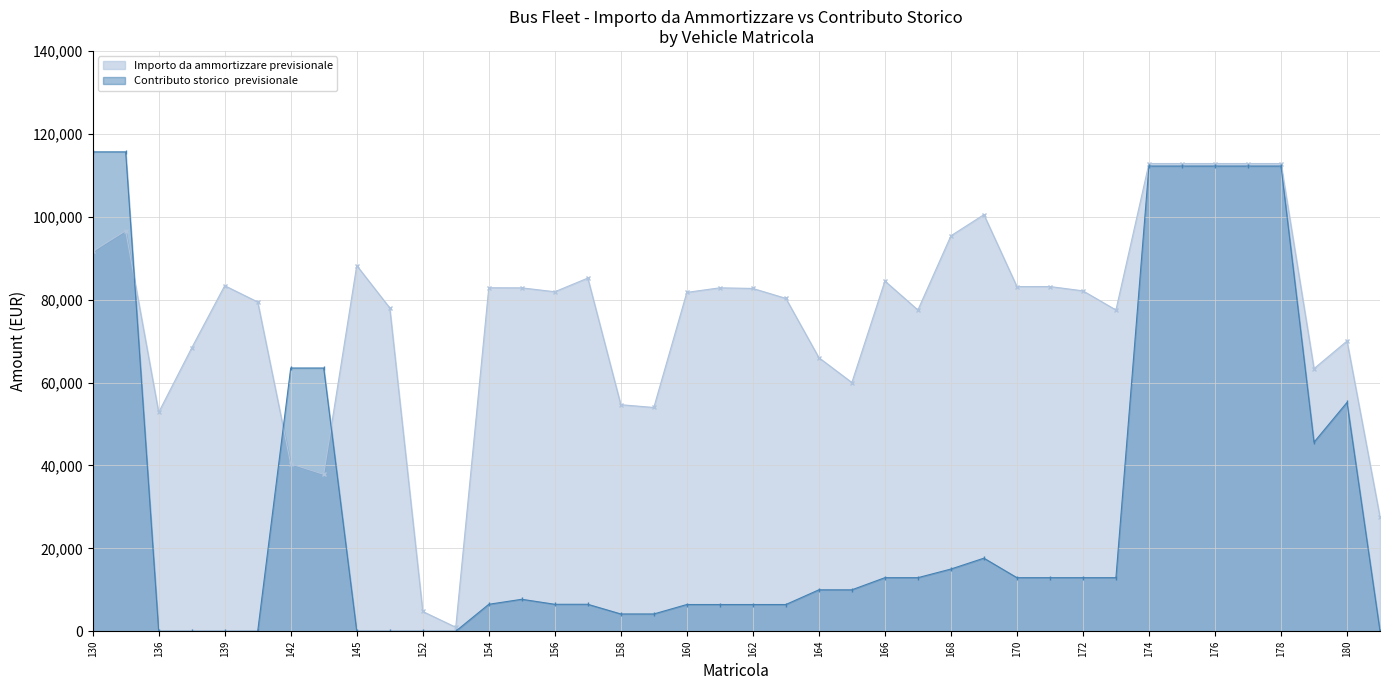

Does the chart have visible grid lines?

Yes